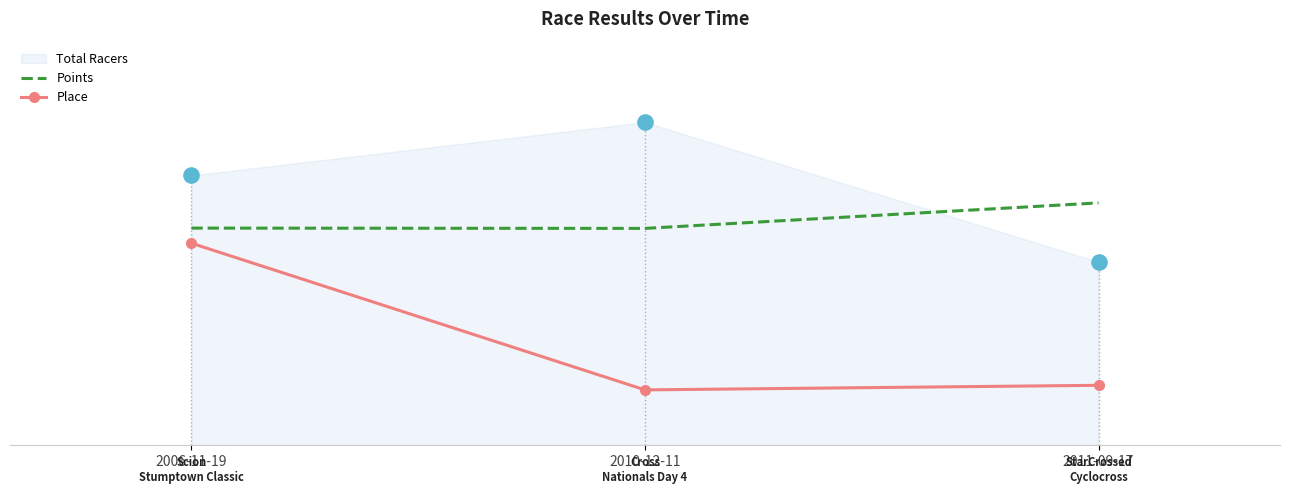

At how many categories does at least one series exceed 20?

3